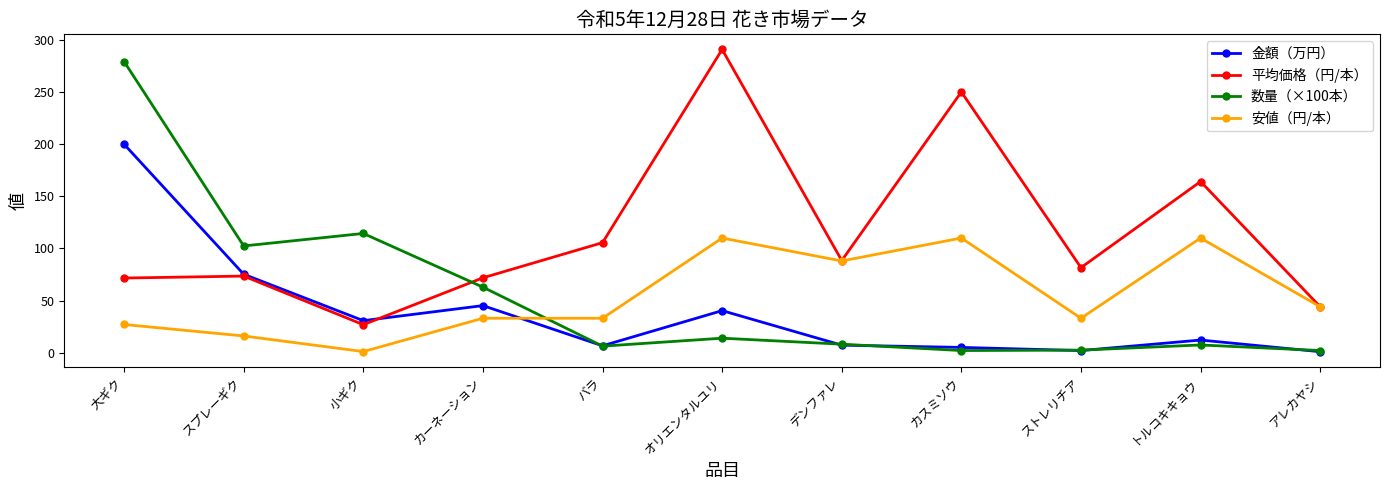

Which category has the highest value in the 数量（×100本） series?

大ギク